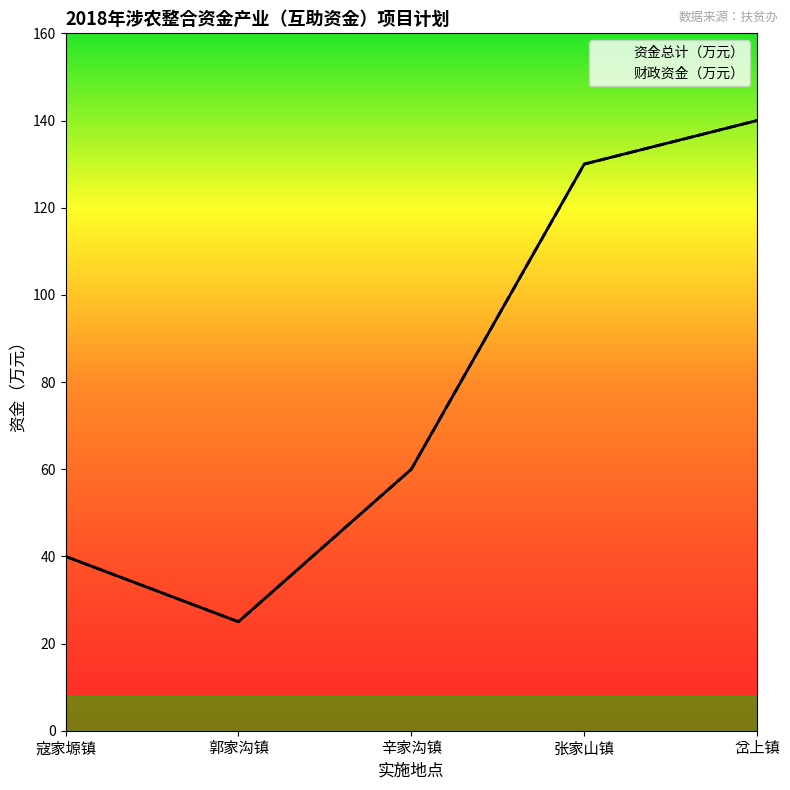

Which label corresponds to the largest value in the chart?

岔上镇